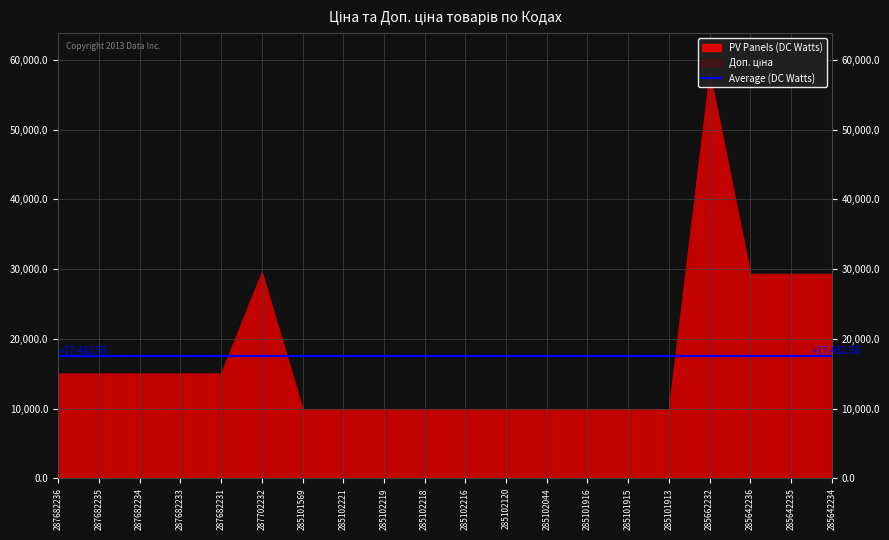

Where is Ціна nearest to the value 33972?

287702232